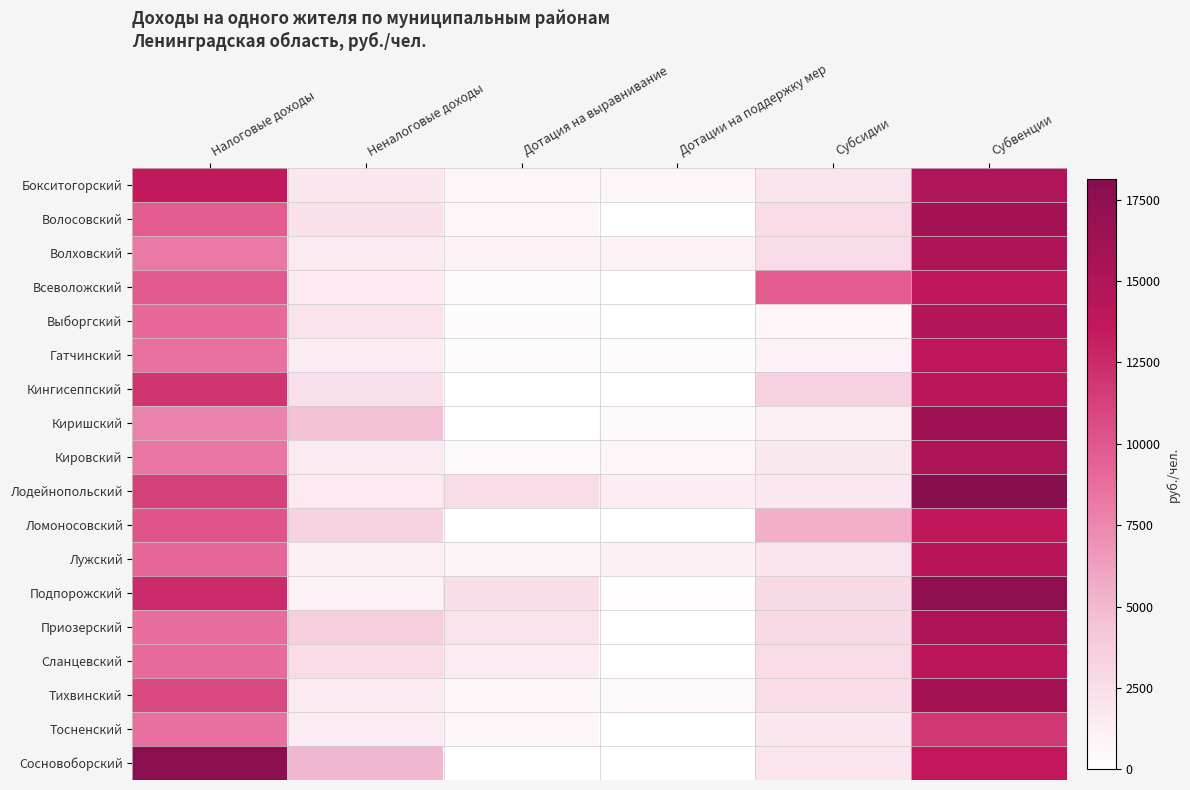

Reading left to right, what are all the values shown in this chart?

Бокситогорский: Налоговые доходы=13488.9	Неналоговые доходы=1866.9	Дотация на выравнивание=747.9	Дотации на поддержку мер=710.8	Субсидии=2084.6	Субвенции=14896.8
Волосовский: Налоговые доходы=9751.6	Неналоговые доходы=2329.6	Дотация на выравнивание=645.1	Дотации на поддержку мер=0.0	Субсидии=2623.3	Субвенции=15922.4
Волховский: Налоговые доходы=8273.5	Неналоговые доходы=1593.9	Дотация на выравнивание=934.1	Дотации на поддержку мер=970.5	Субсидии=2648.2	Субвенции=15088.6
Всеволожский: Налоговые доходы=9893.7	Неналоговые доходы=1695.8	Дотация на выравнивание=331.0	Дотации на поддержку мер=0.0	Субсидии=9728.2	Субвенции=13918.4
Выборгский: Налоговые доходы=9004.9	Неналоговые доходы=2148.2	Дотация на выравнивание=308.9	Дотации на поддержку мер=0.0	Субсидии=775.9	Субвенции=14676.2
Гатчинский: Налоговые доходы=8612.0	Неналоговые доходы=1485.8	Дотация на выравнивание=318.9	Дотации на поддержку мер=334.9	Субсидии=1037.4	Субвенции=13950.1
Кингисеппский: Налоговые доходы=11996.0	Неналоговые доходы=2369.2	Дотация на выравнивание=0.0	Дотации на поддержку мер=0.0	Субсидии=3355.3	Субвенции=14096.2
Киришский: Налоговые доходы=7588.1	Неналоговые доходы=4630.5	Дотация на выравнивание=0.0	Дотации на поддержку мер=381.7	Субсидии=1167.0	Субвенции=16424.7
Кировский: Налоговые доходы=8387.9	Неналоговые доходы=1578.5	Дотация на выравнивание=485.1	Дотации на поддержку мер=746.8	Субсидии=1739.6	Субвенции=15186.0
Лодейнопольский: Налоговые доходы=11198.8	Неналоговые доходы=1661.8	Дотация на выравнивание=2569.9	Дотации на поддержку мер=1285.5	Субсидии=1776.0	Субвенции=18140.0
Ломоносовский: Налоговые доходы=10077.1	Неналоговые доходы=3314.1	Дотация на выравнивание=0.0	Дотации на поддержку мер=0.0	Субсидии=5470.6	Субвенции=13754.9
Лужский: Налоговые доходы=9146.0	Неналоговые доходы=1161.2	Дотация на выравнивание=784.7	Дотации на поддержку мер=1114.2	Субсидии=2078.3	Субвенции=14366.2
Подпорожский: Налоговые доходы=12502.6	Неналоговые доходы=999.6	Дотация на выравнивание=2436.0	Дотации на поддержку мер=257.6	Субсидии=2822.1	Субвенции=17464.3
Приозерский: Налоговые доходы=8811.5	Неналоговые доходы=3589.5	Дотация на выравнивание=2153.9	Дотации на поддержку мер=0.0	Субсидии=2704.5	Субвенции=15174.0
Сланцевский: Налоговые доходы=8934.3	Неналоговые доходы=2625.5	Дотация на выравнивание=1409.0	Дотации на поддержку мер=0.0	Субсидии=2687.7	Субвенции=14040.7
Тихвинский: Налоговые доходы=10782.0	Неналоговые доходы=1502.5	Дотация на выравнивание=702.0	Дотации на поддержку мер=553.1	Субсидии=2613.4	Субвенции=15895.7
Тосненский: Налоговые доходы=8653.1	Неналоговые доходы=1420.9	Дотация на выравнивание=741.2	Дотации на поддержку мер=2.8	Субсидии=1870.7	Субвенции=11806.1
Сосновоборский: Налоговые доходы=17770.3	Неналоговые доходы=5051.7	Дотация на выравнивание=0.0	Дотации на поддержку мер=0.0	Субсидии=1973.8	Субвенции=13575.2